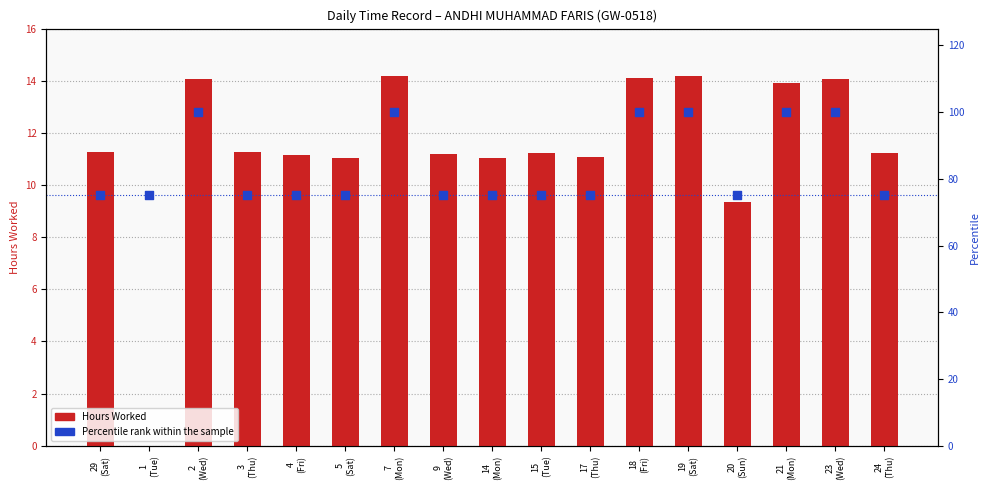

What are all the series names shown in the legend?

Hours Worked, Percentile rank within the sample